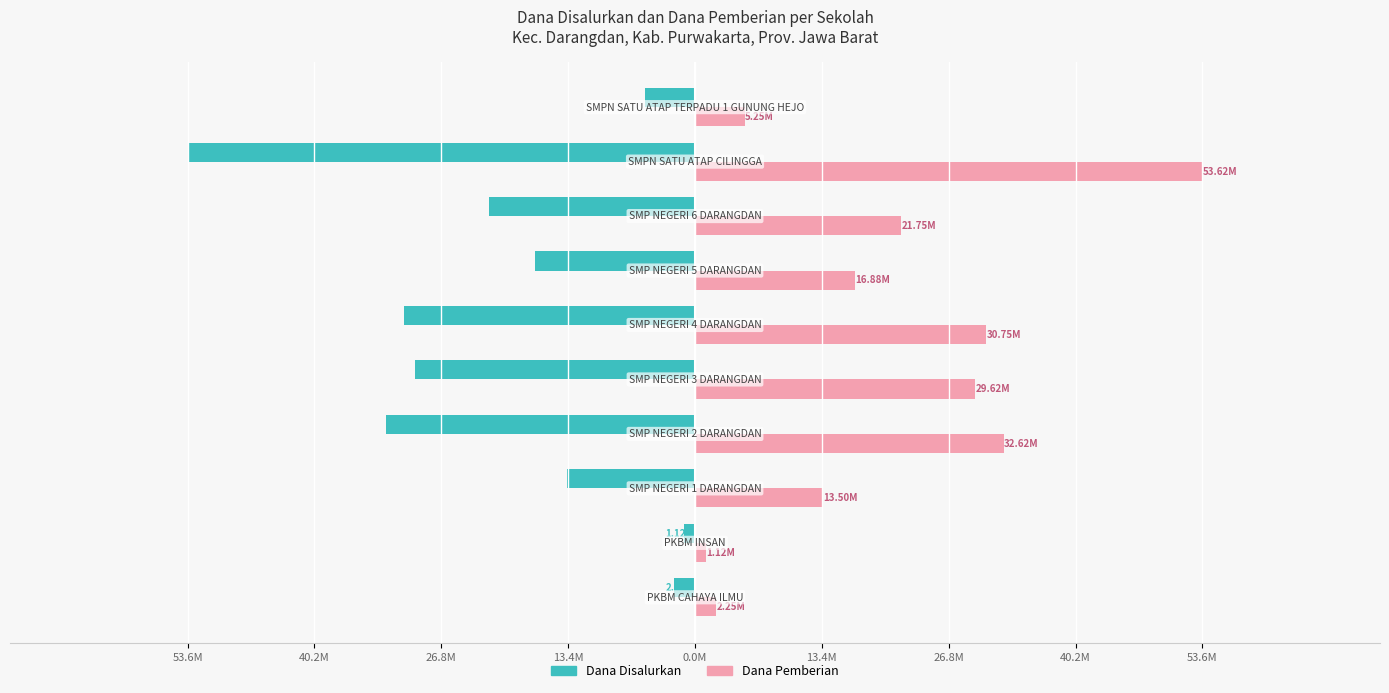

What are all the series names shown in the legend?

Dana Disalurkan, Dana Pemberian